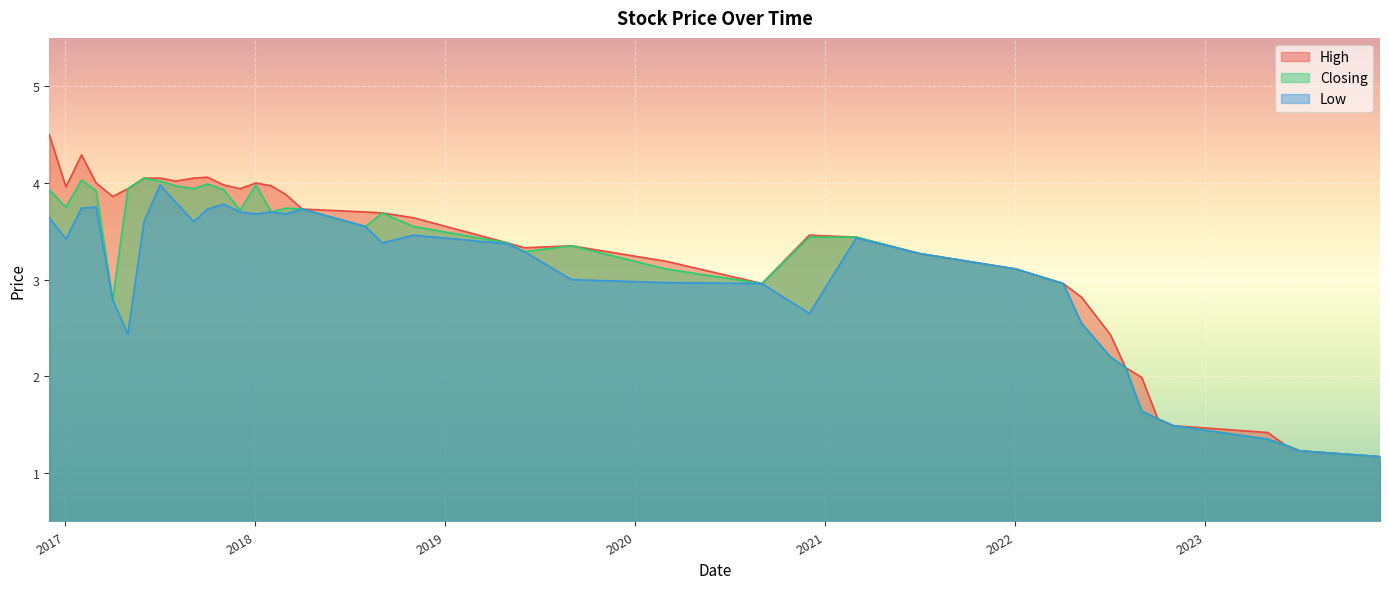

Rank the series at 01/08/2017 from lowest to highest value.

Low, Closing, High